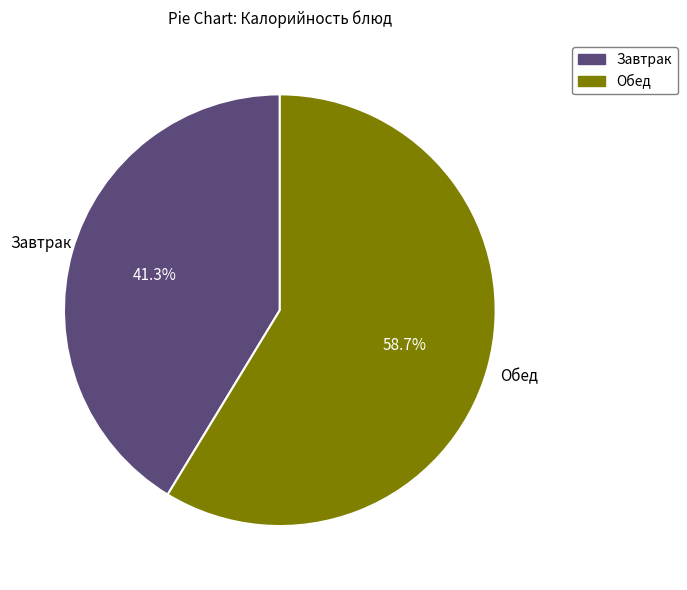

Is there a majority slice in this chart?

Yes